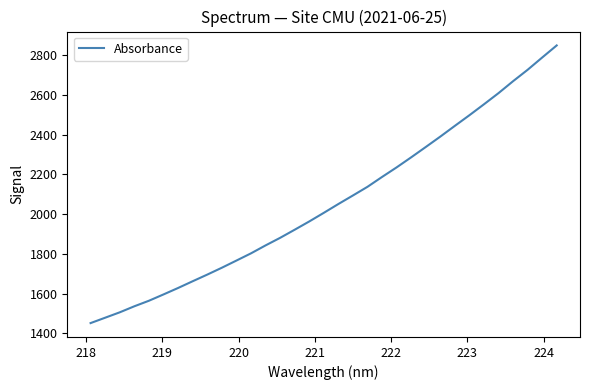

What is the difference between the maximum and minimum values?

1396.9